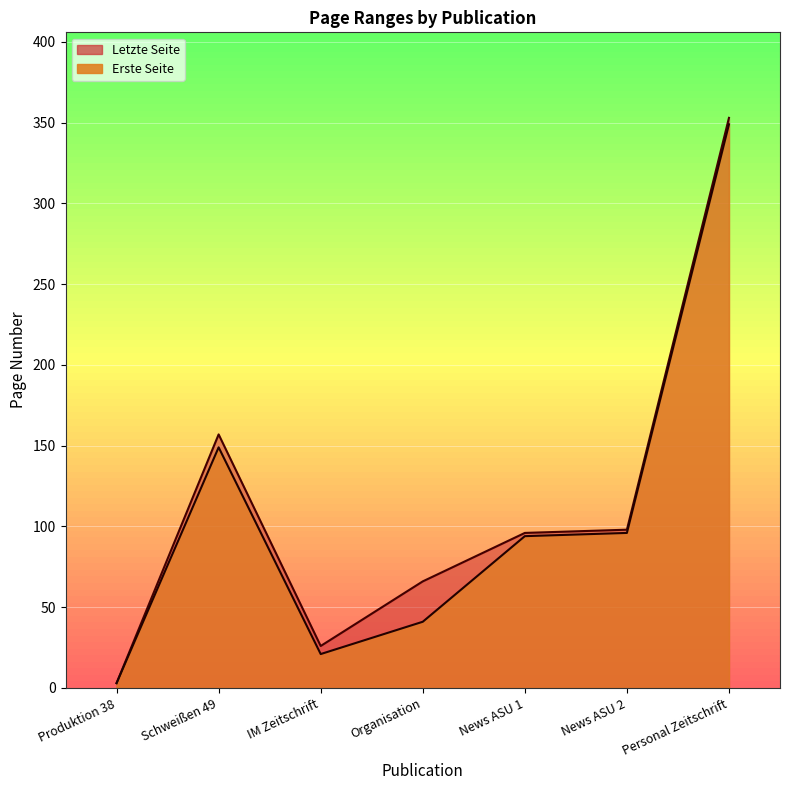

What is the total value across all series at Organisation?

107